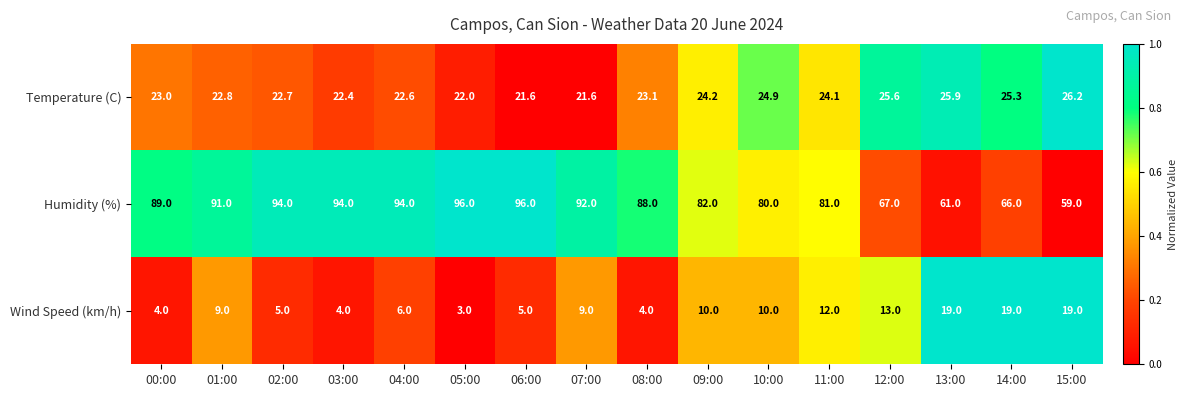

What is the difference between the maximum and second lowest values in the Temperature (C) series?

4.6